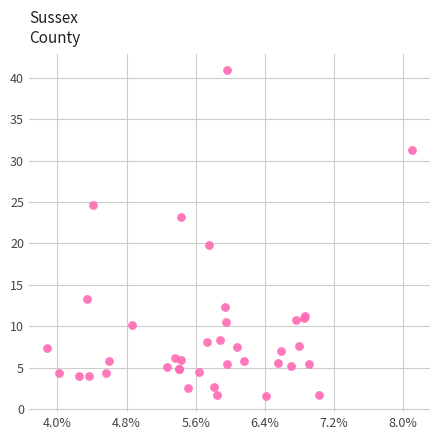

What Y value in the scatter plot is closest to 21?

19.8